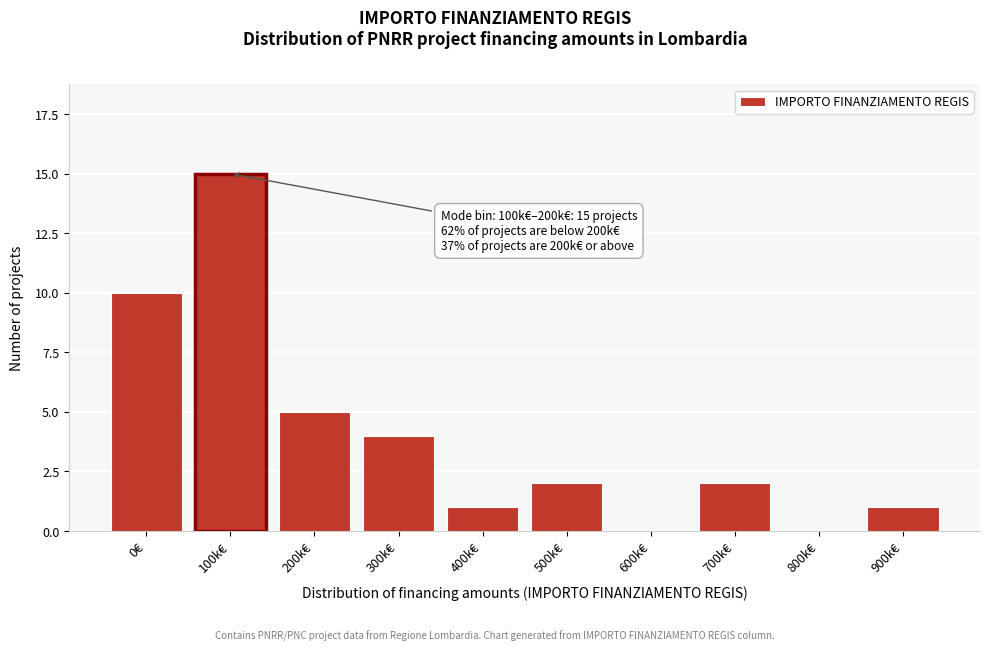

Reading left to right, extract all data points from this chart.

0€=10	100k€=15	200k€=5	300k€=4	400k€=1	500k€=2	600k€=0	700k€=2	800k€=0	900k€=1